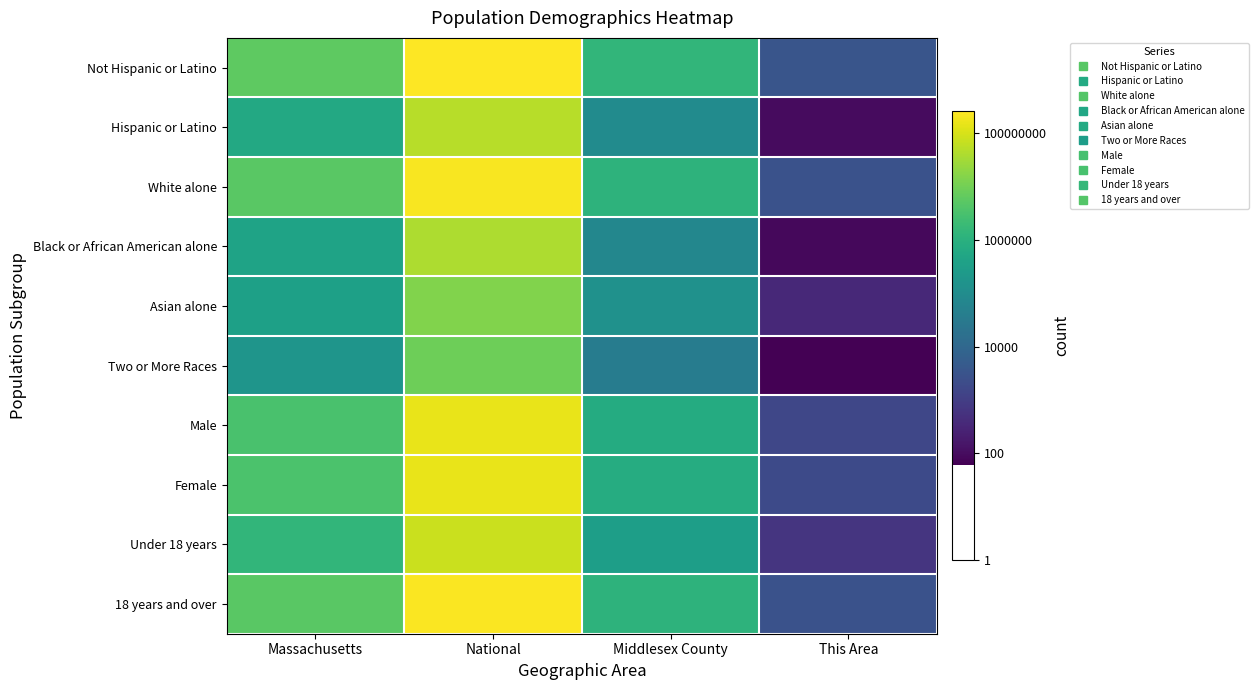

List the series in order of their peak value, lowest first.

Two or More Races, Asian alone, Black or African American alone, Hispanic or Latino, Under 18 years, Male, Female, White alone, 18 years and over, Not Hispanic or Latino